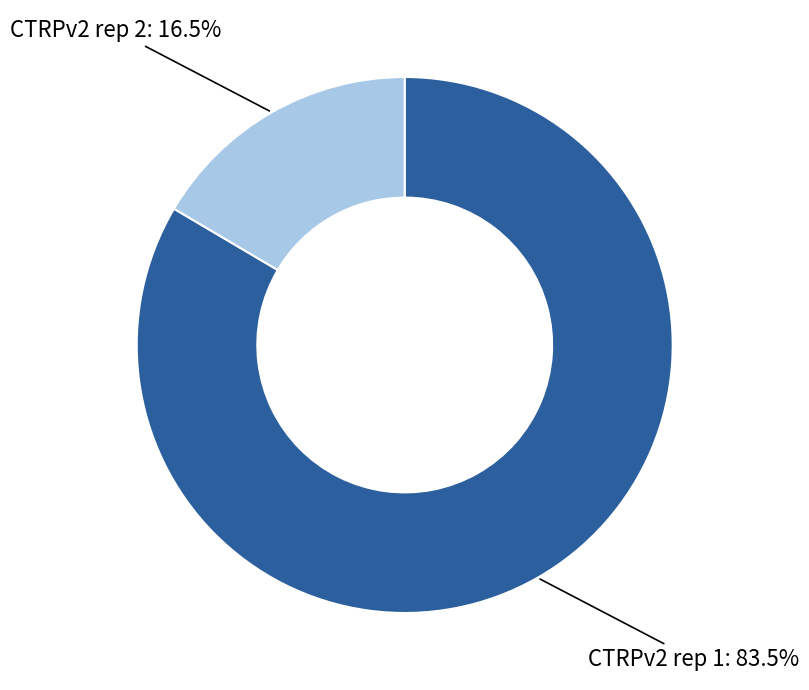

How many segments does this pie chart have?

2